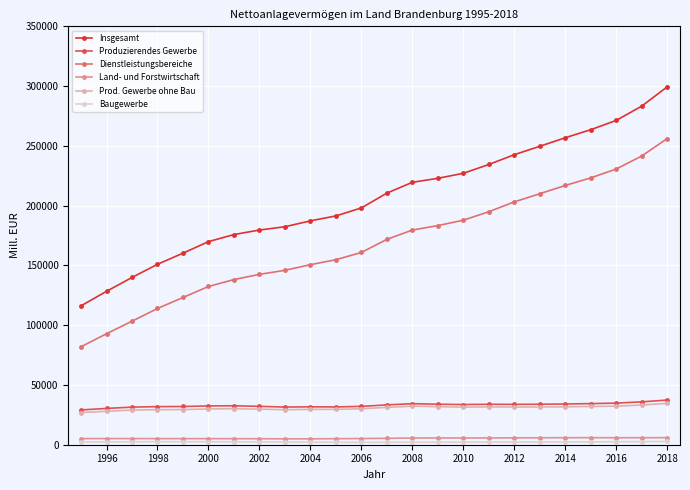

What is the value of the Produzierendes Gewerbe point at the 10th from the left?

31725.8